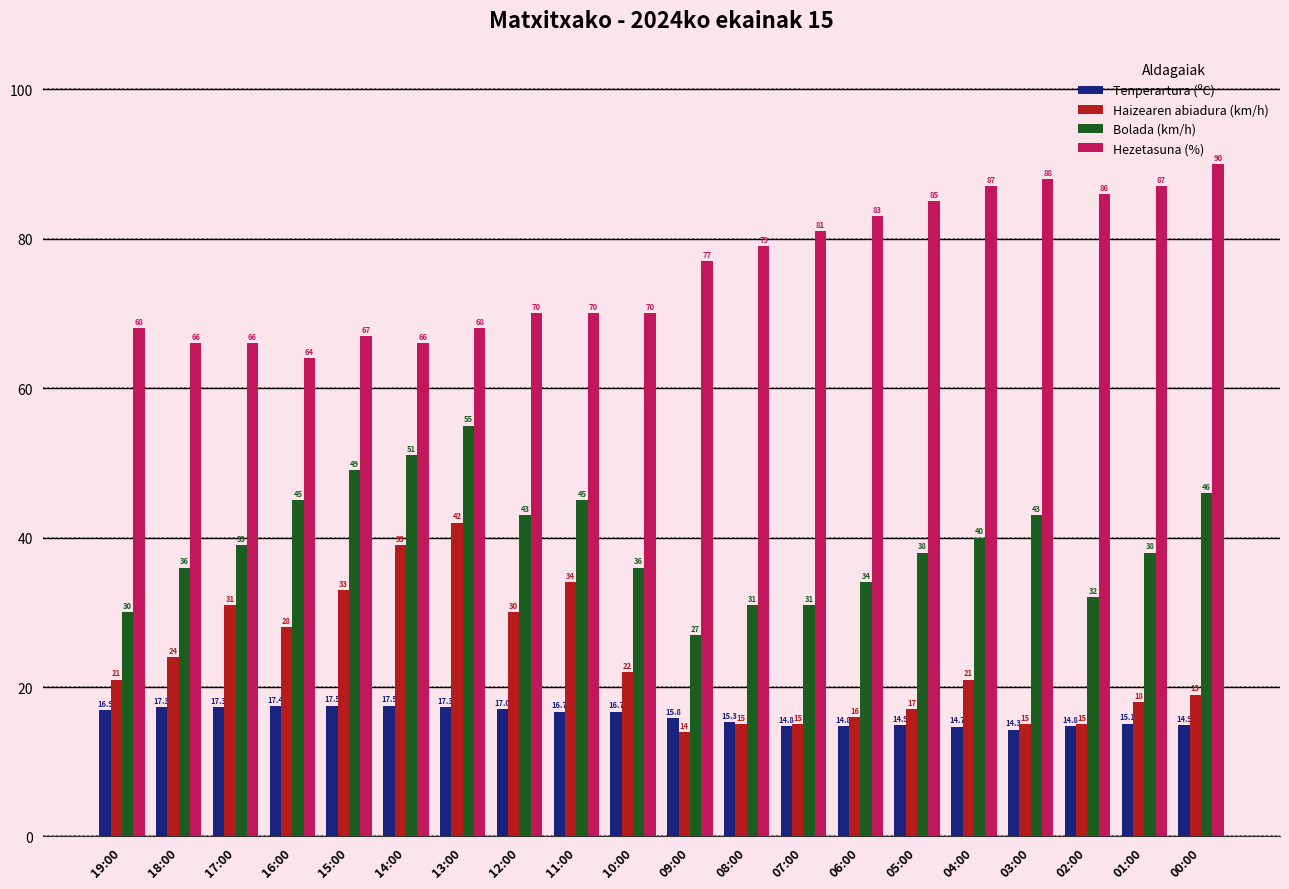

At how many categories does at least one series exceed 35?

20